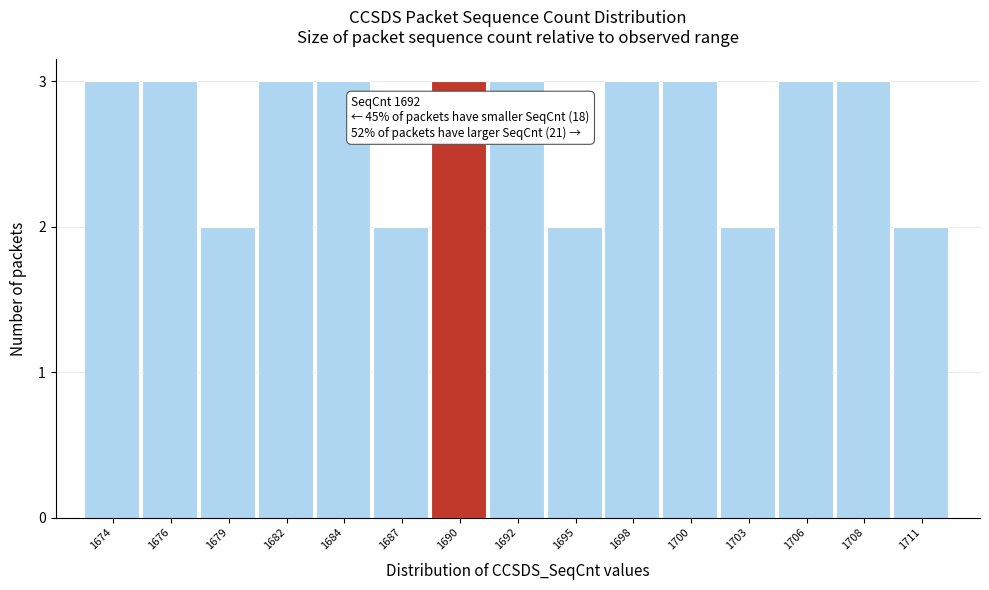

Reading left to right, extract all data points from this chart.

3	3	2	3	3	2	3	3	2	3	3	2	3	3	2